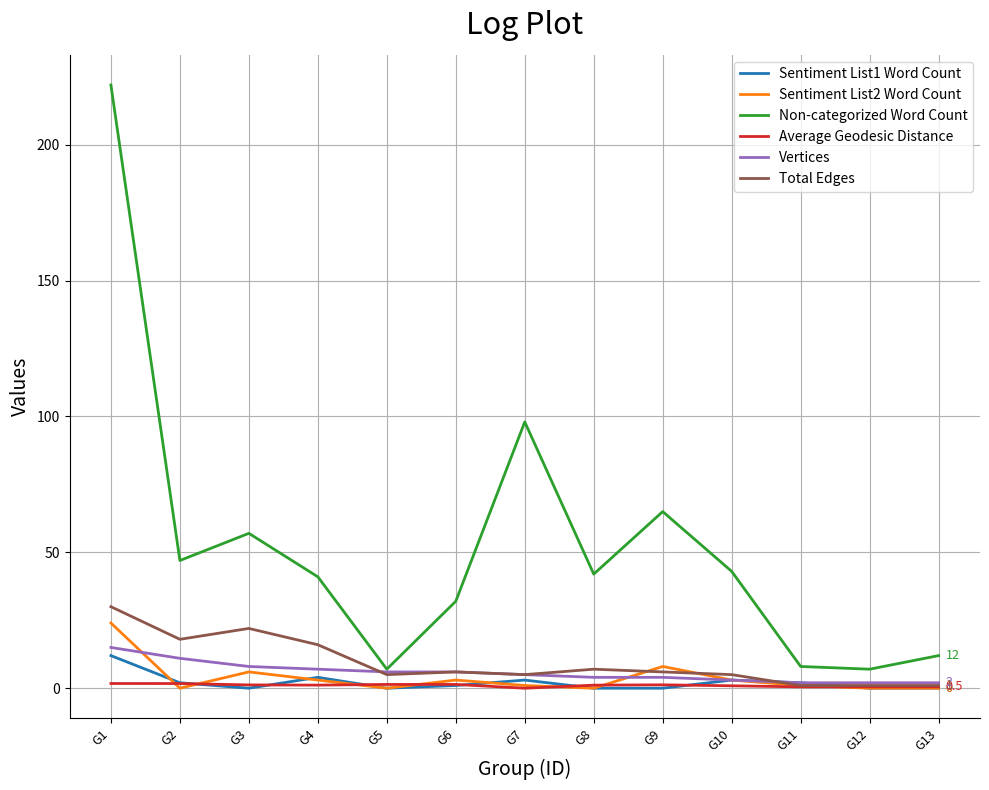

What is the highest value of the Non-categorized Word Count series?

222.0